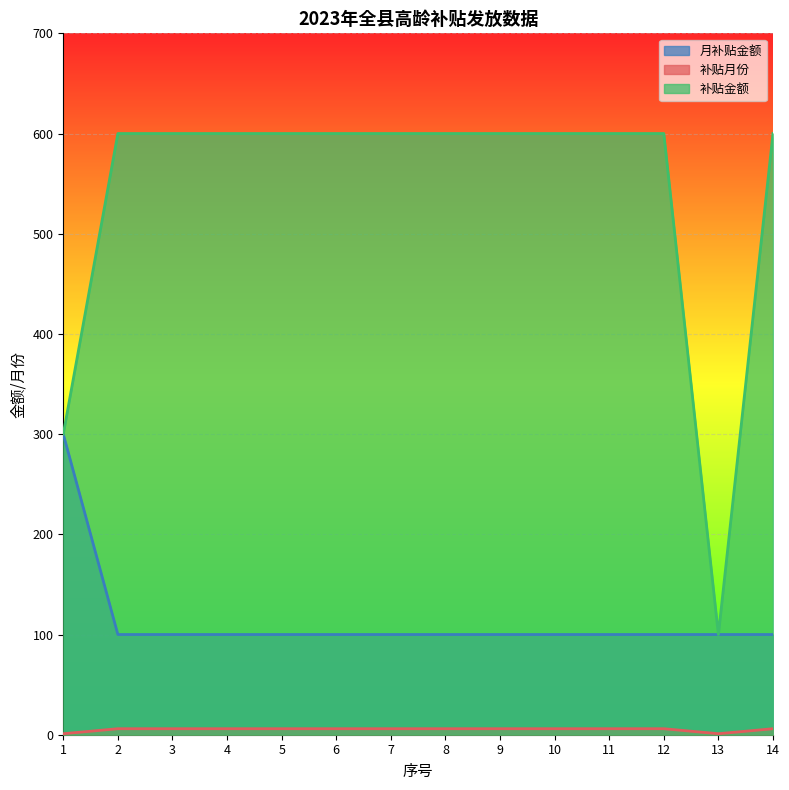

At which category is the sum across all series the highest?

2